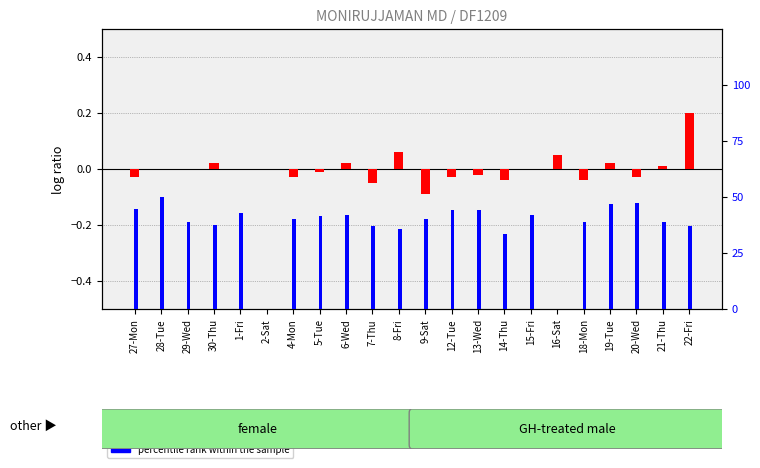

How many data points does each series have?

22